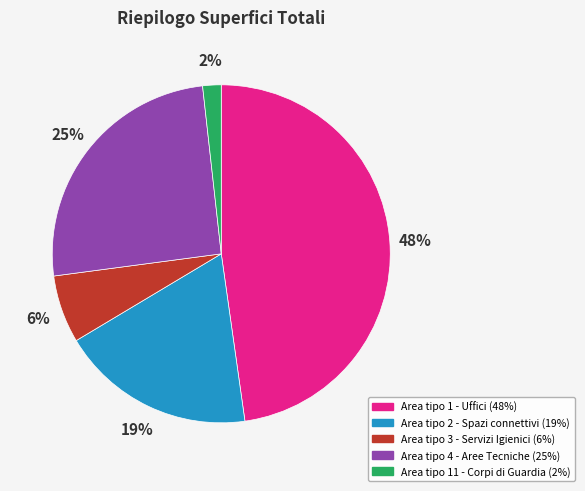

What percentage is the Area tipo 3 - Servizi Igienici slice, to the nearest percent?

6%